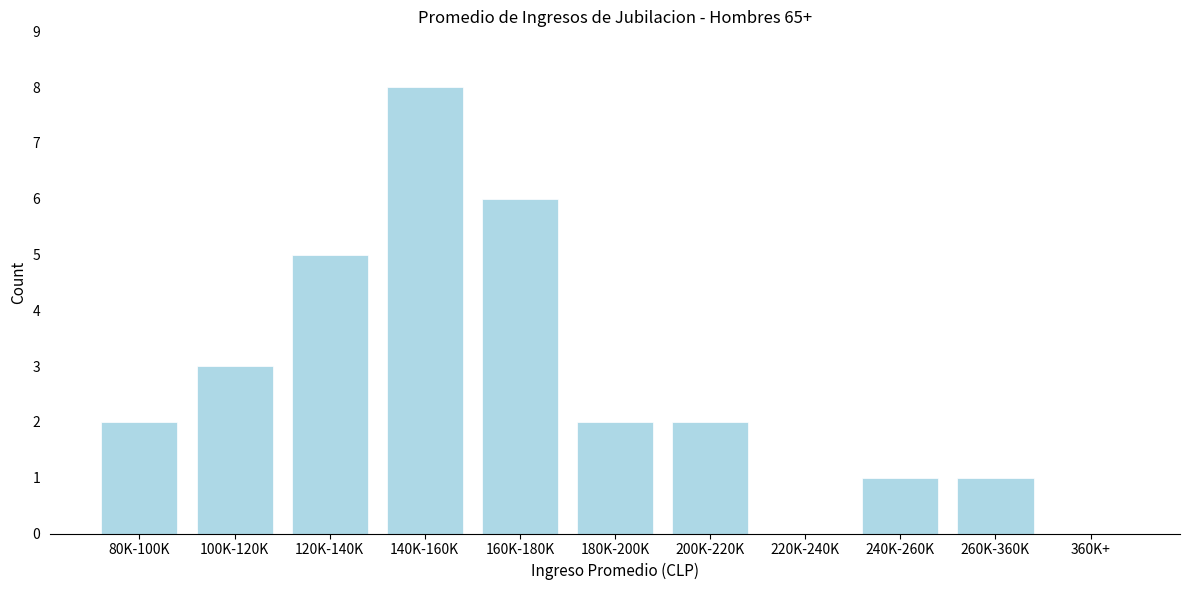

Reading left to right, list all the values displayed in this chart.

80K-100K=2	100K-120K=3	120K-140K=5	140K-160K=8	160K-180K=6	180K-200K=2	200K-220K=2	220K-240K=0	240K-260K=1	260K-360K=1	360K+=0